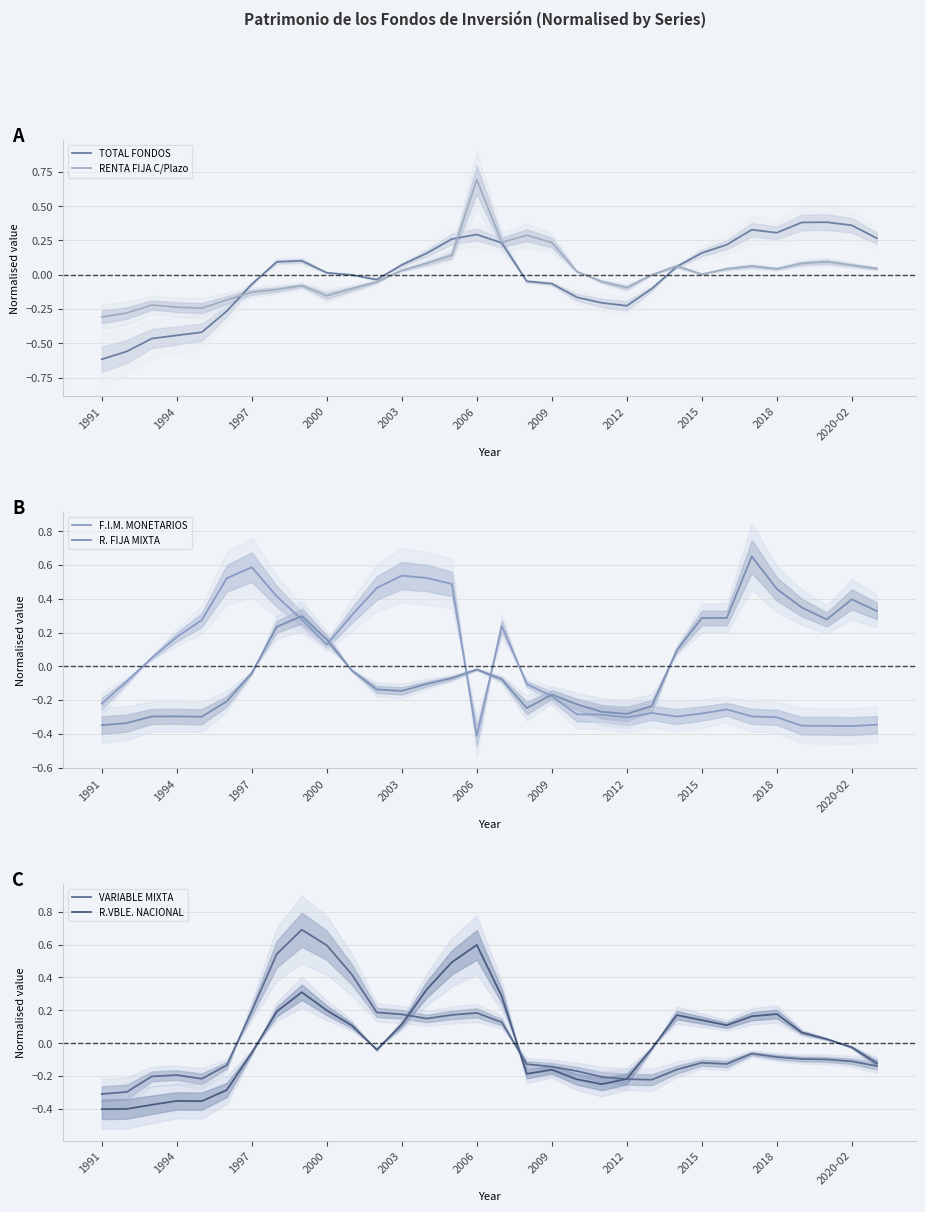

At which label does RENTA FIJA C/Plazo reach its peak?

2006